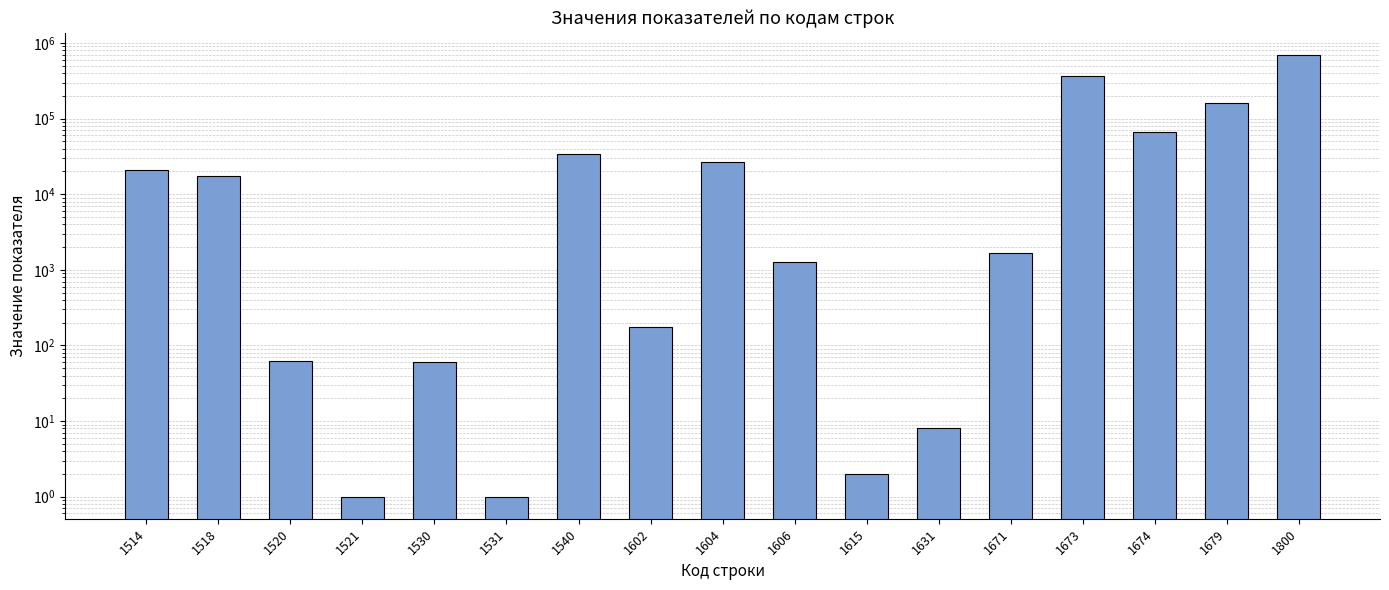

What is the value of the 17th bar from the left?

696099